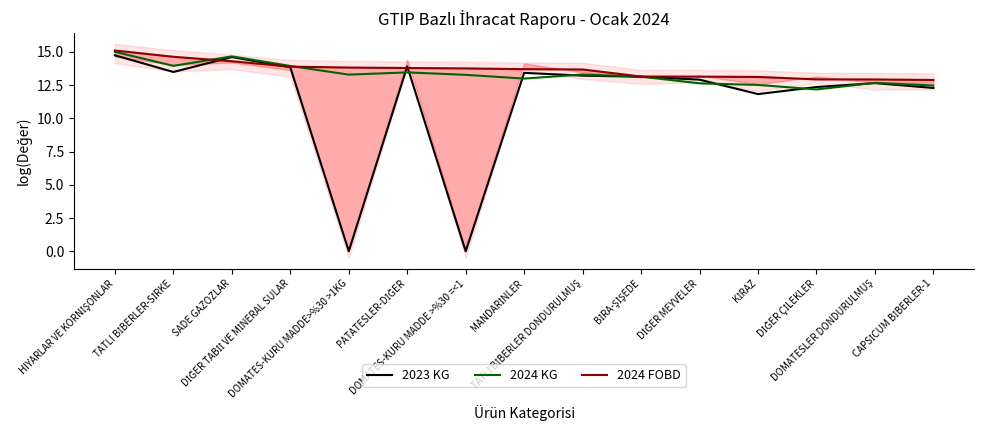

What is the label of the 5th point from the left?

DOMATES-KURU MADDE>%30 >1KG